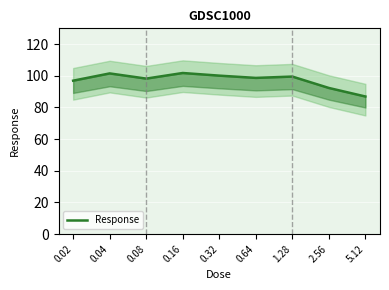

True or false: the data shows 31.9 at 0.08.

False